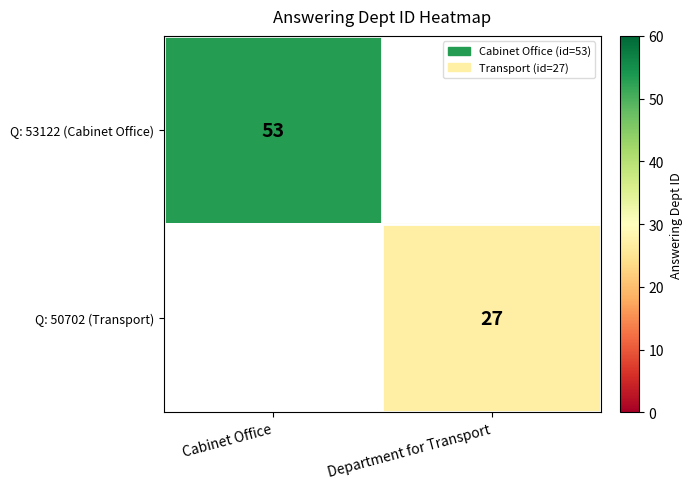

Count the number of categories in the chart.

2